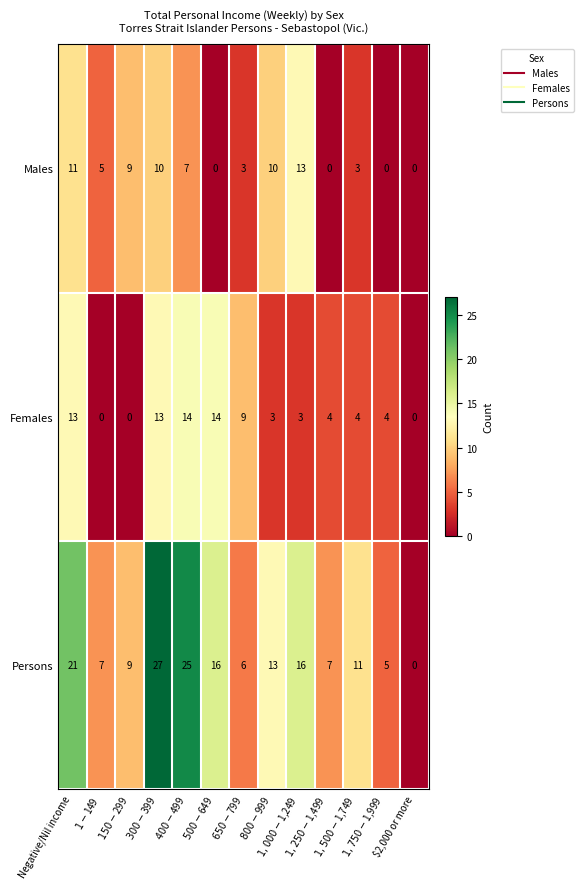

What is the average value of the Persons series?

13